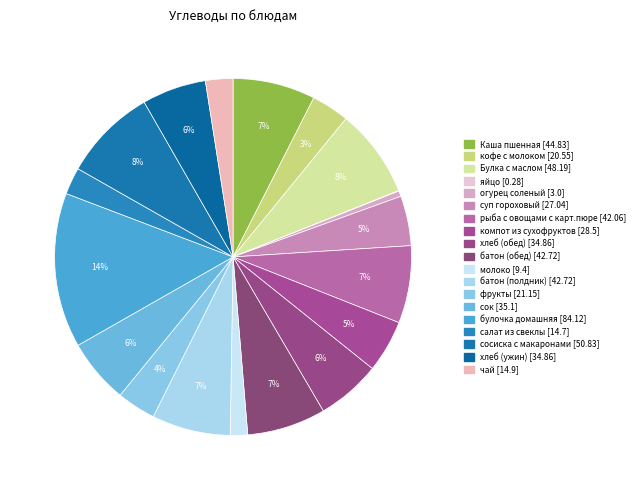

Rank the categories by value from lowest to highest.

яйцо, огурец соленый, молоко, салат из свеклы, чай, кофе с молоком, фрукты, суп гороховый, компот из сухофруктов, хлеб (обед), хлеб (ужин), сок, рыба с овощами с карт.пюре, батон (обед), батон (полдник), Каша пшенная, Булка с маслом, сосиска с макаронами, булочка домашняя